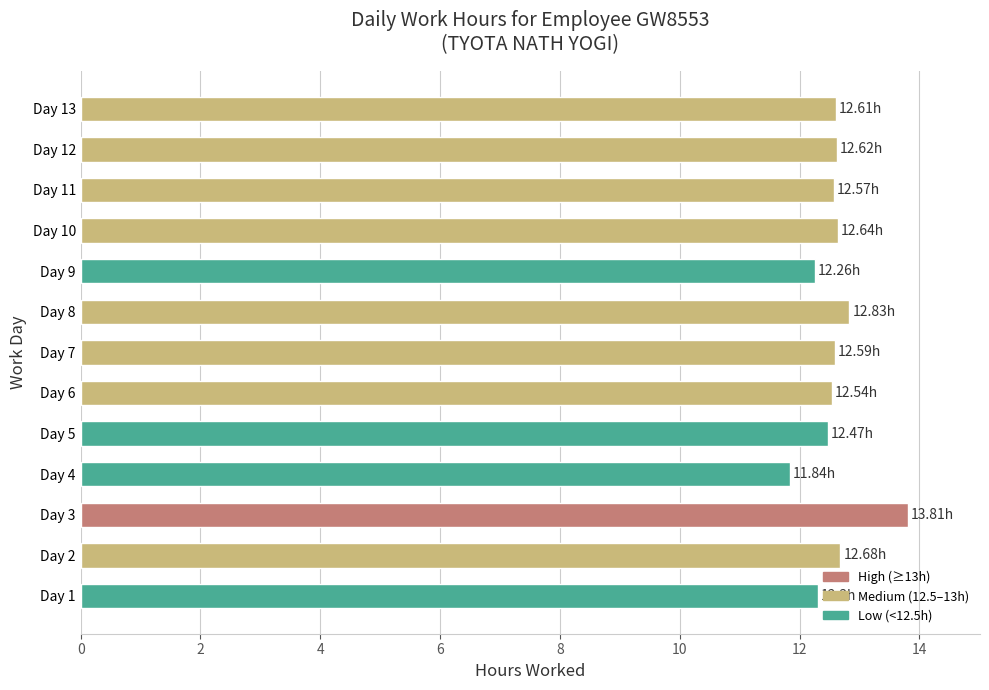

Between Day 8 and Day 4, which is larger?

Day 8